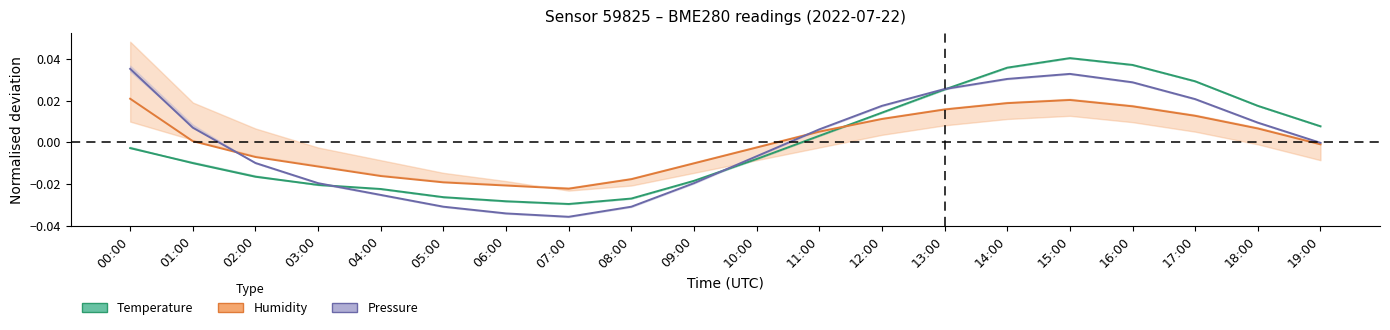

What is the difference between the second highest and minimum values in the Pressure series?

0.1